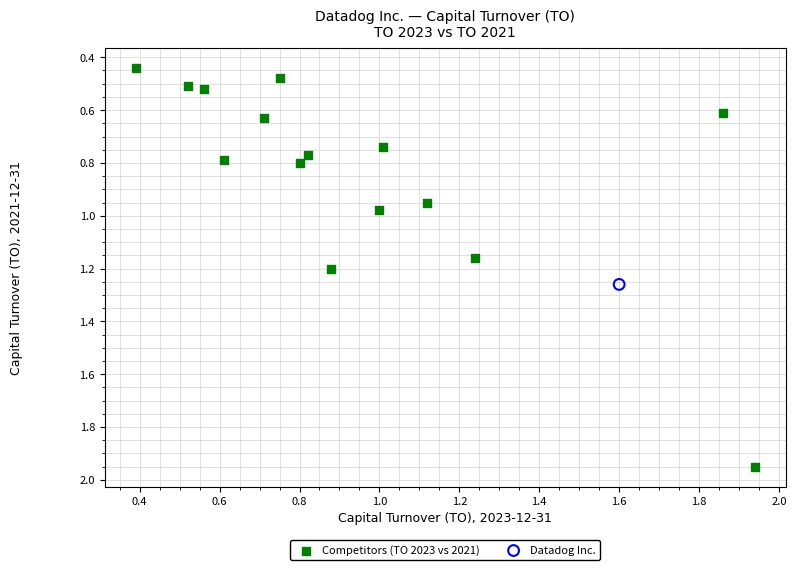

What are all the series names shown in the legend?

Competitors (TO 2023 vs 2021), Datadog Inc.